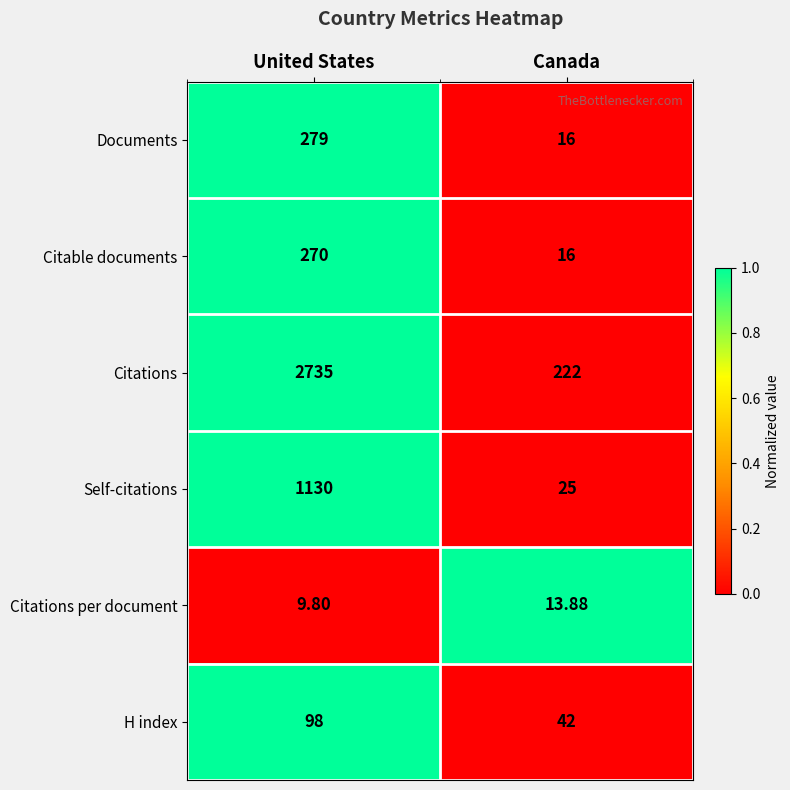

What is the total value across all series at Canada?

334.9